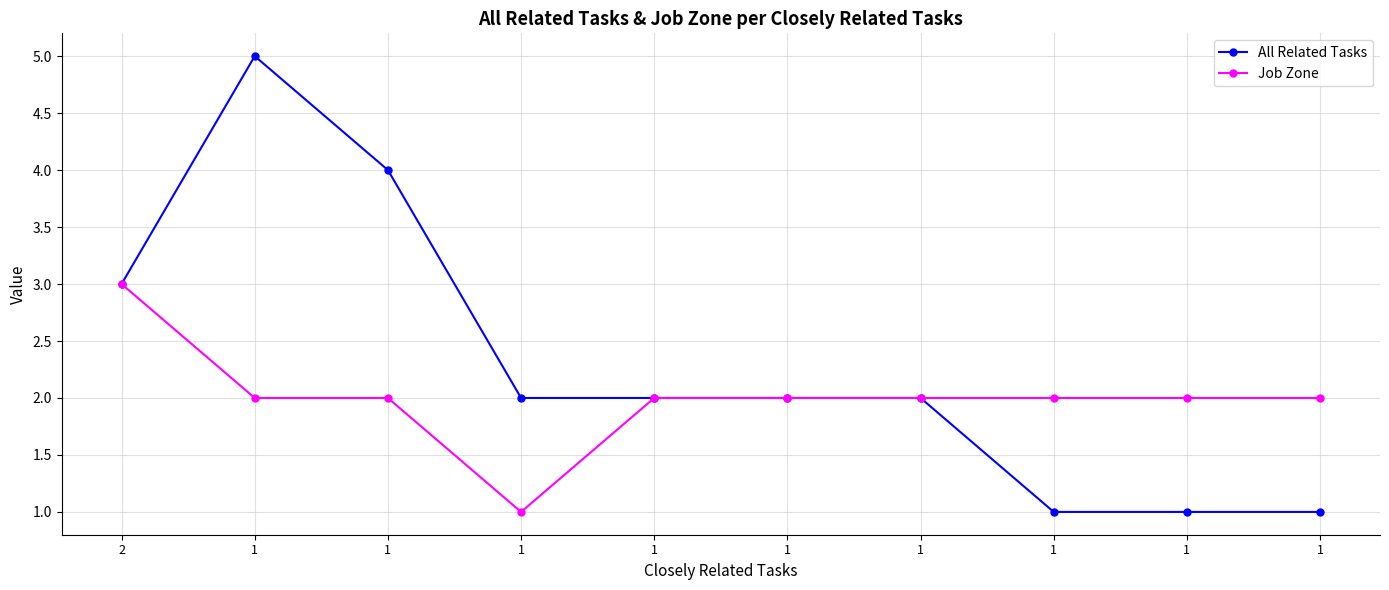

True or false: All Related Tasks and Job Zone cross at least once.

False